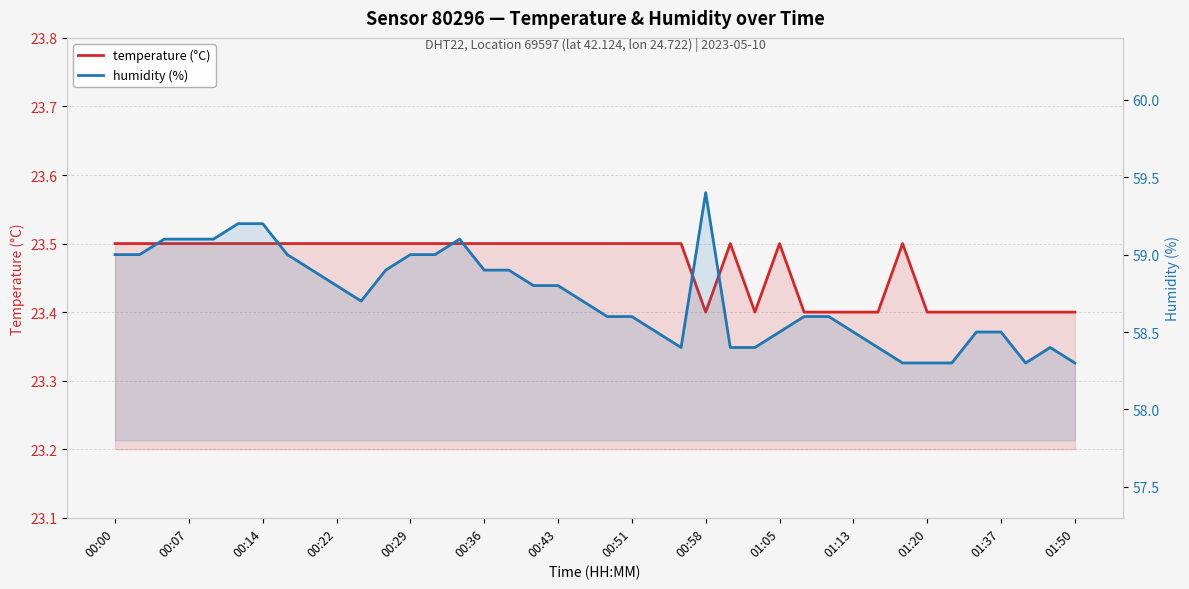

What is the minimum value for temperature (°C)?

23.4